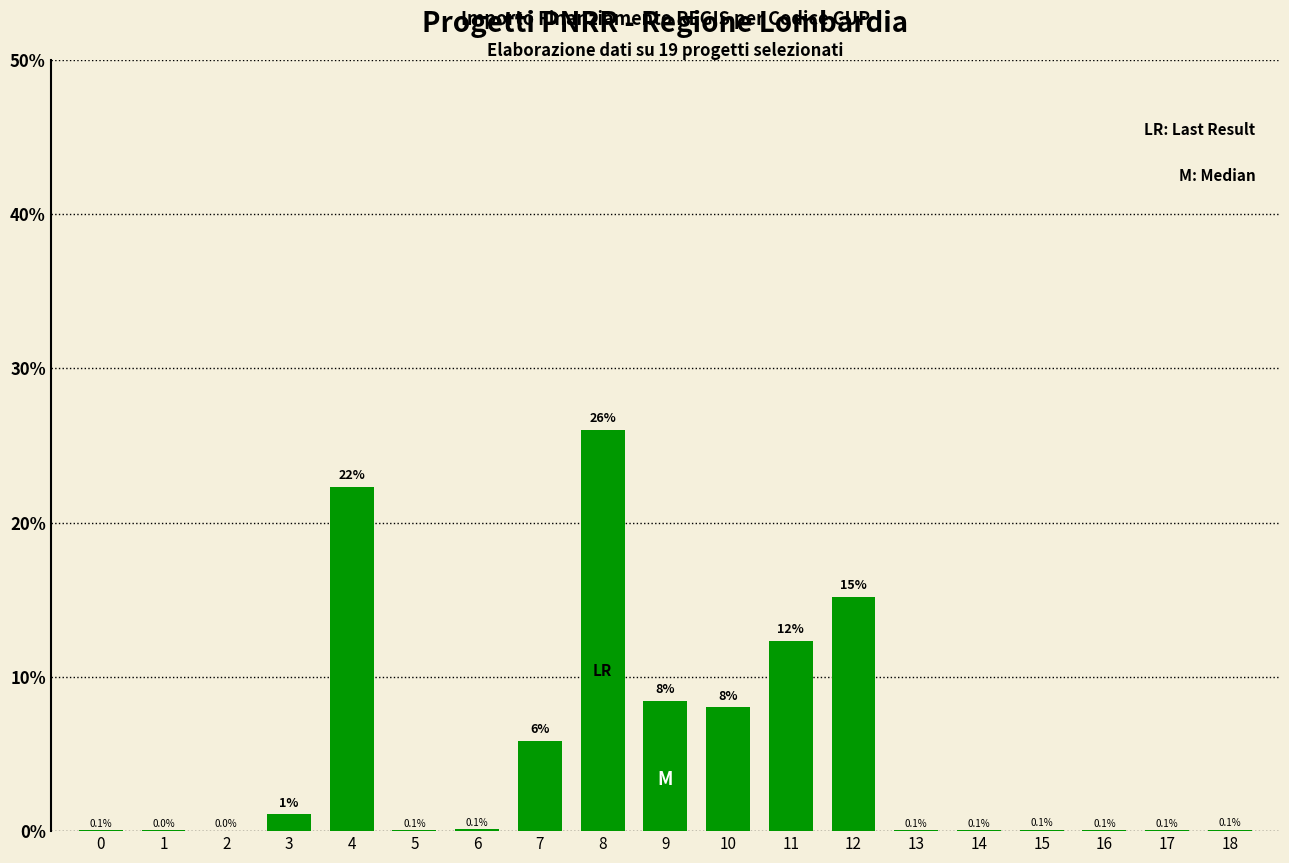

Which has a higher value, 4 or 15?

4